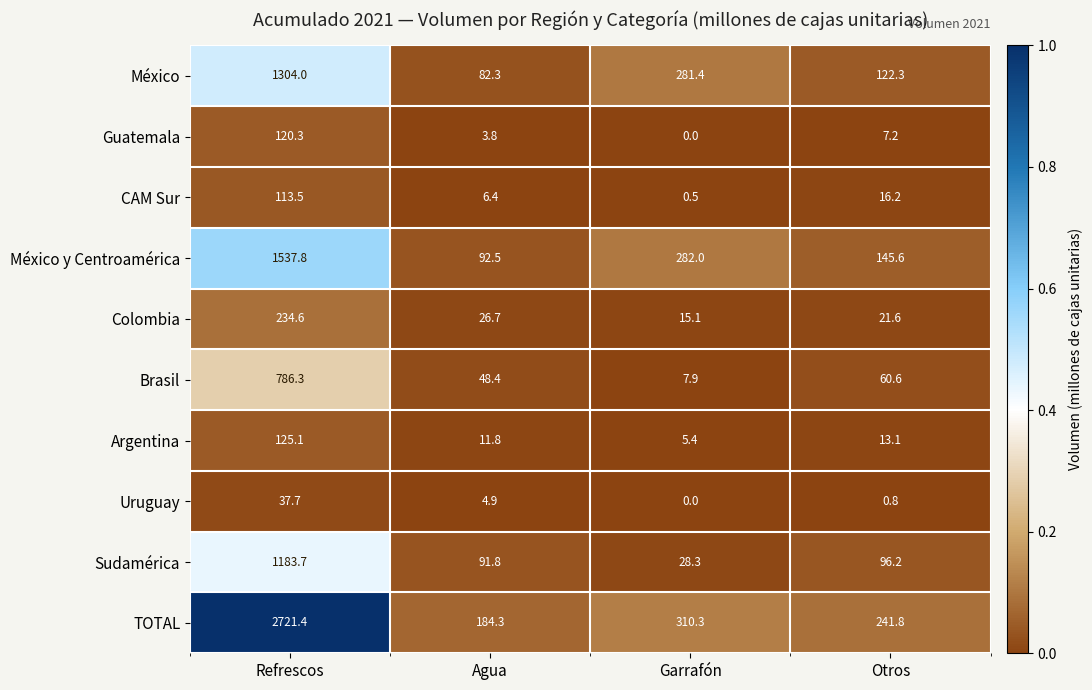

Which series has the largest range (max minus min)?

TOTAL